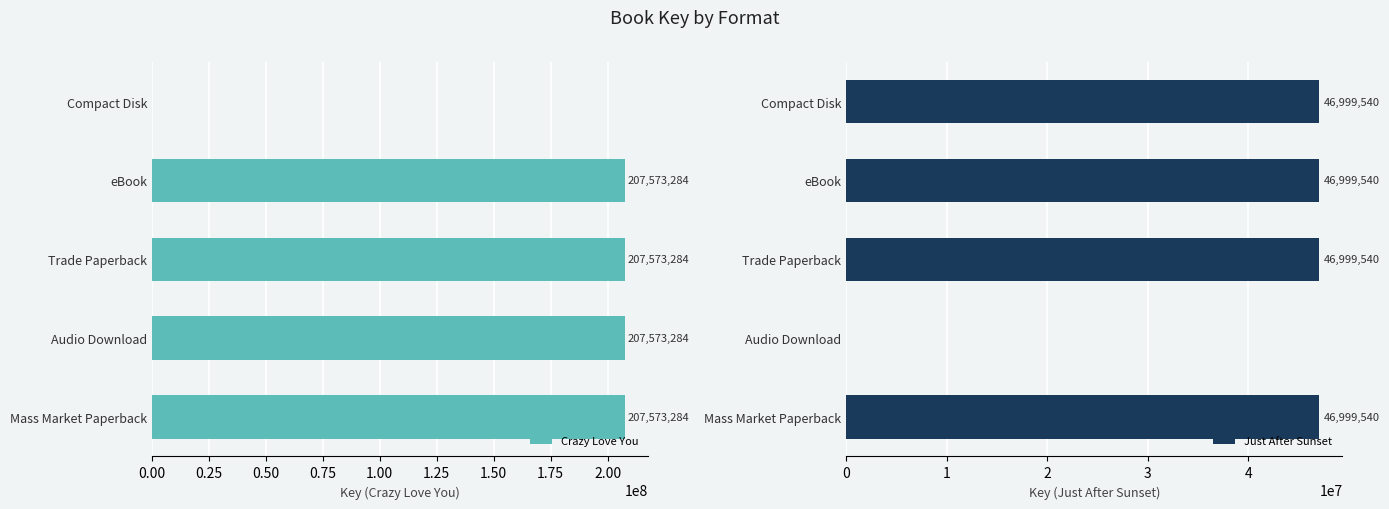

Which series has the largest range (max minus min)?

Crazy Love You